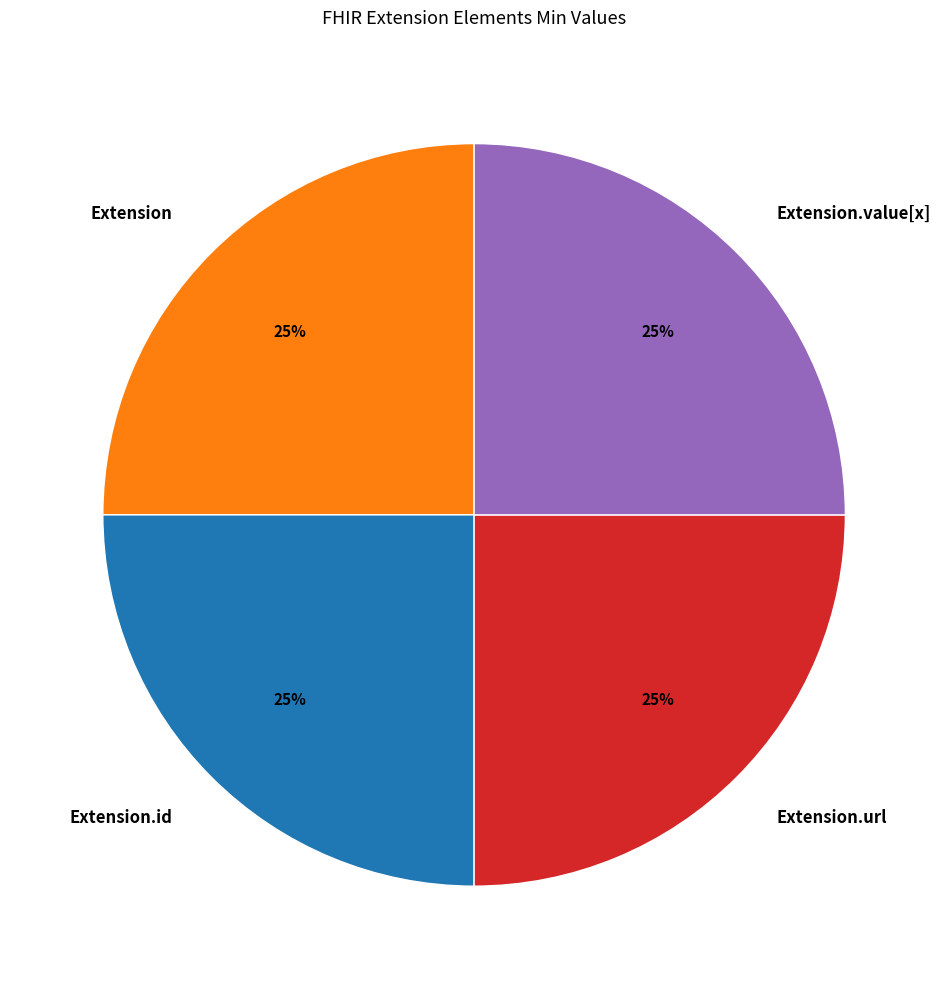

How many slices are in this pie chart?

4